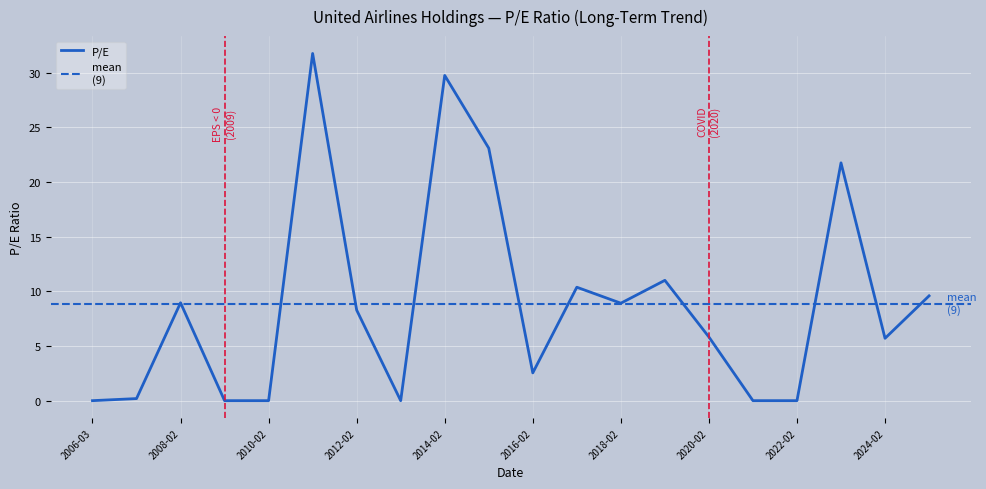

True or false: P/E has a value of 8.9 at 2018-02.

True